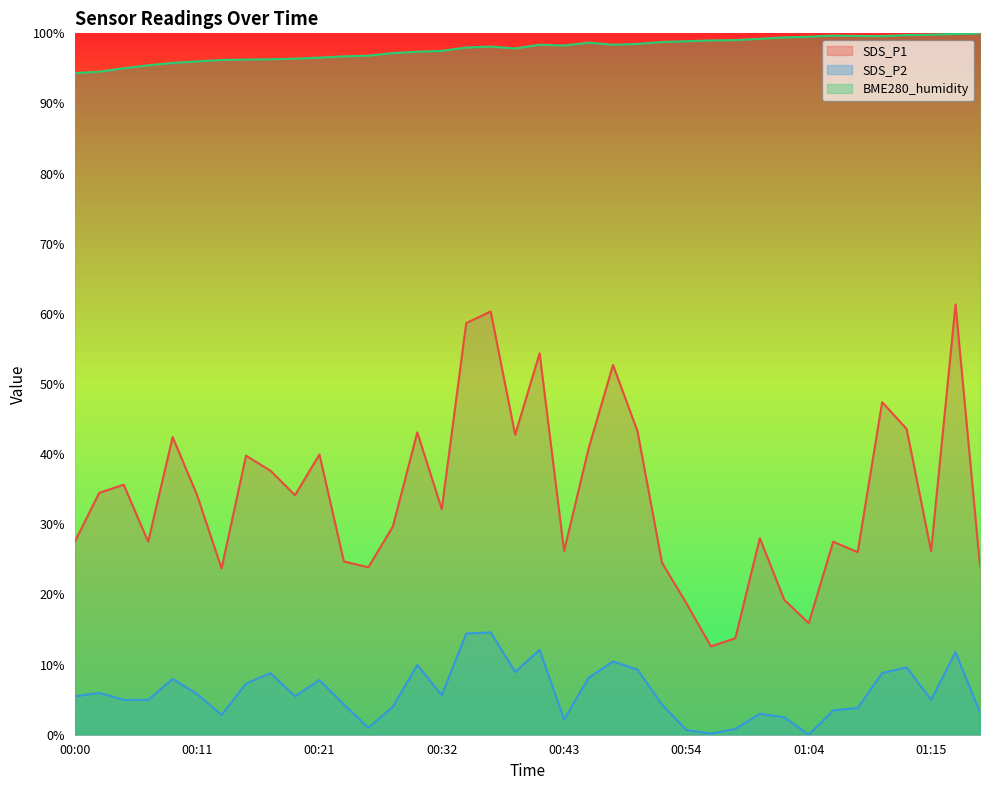

How many lines are shown in the chart?

3